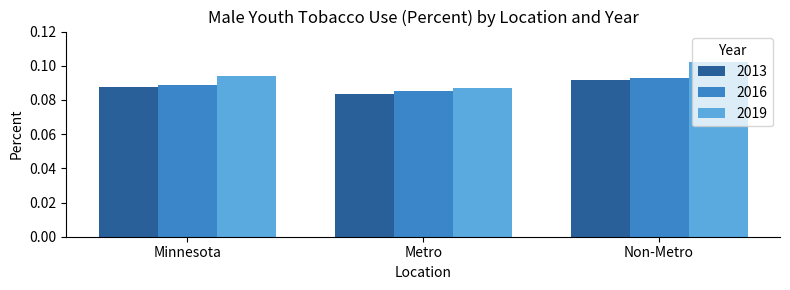

Where is 2016 nearest to the value 0?

Metro